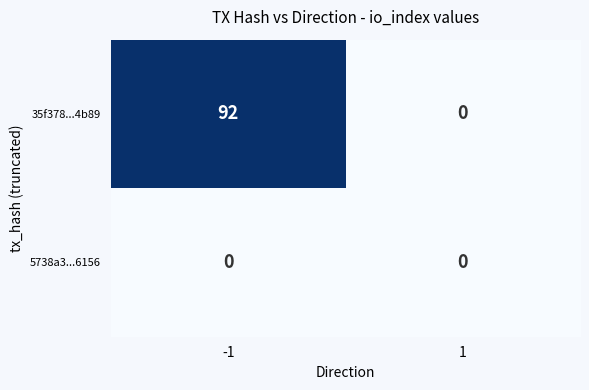

How many data points does each series have?

2